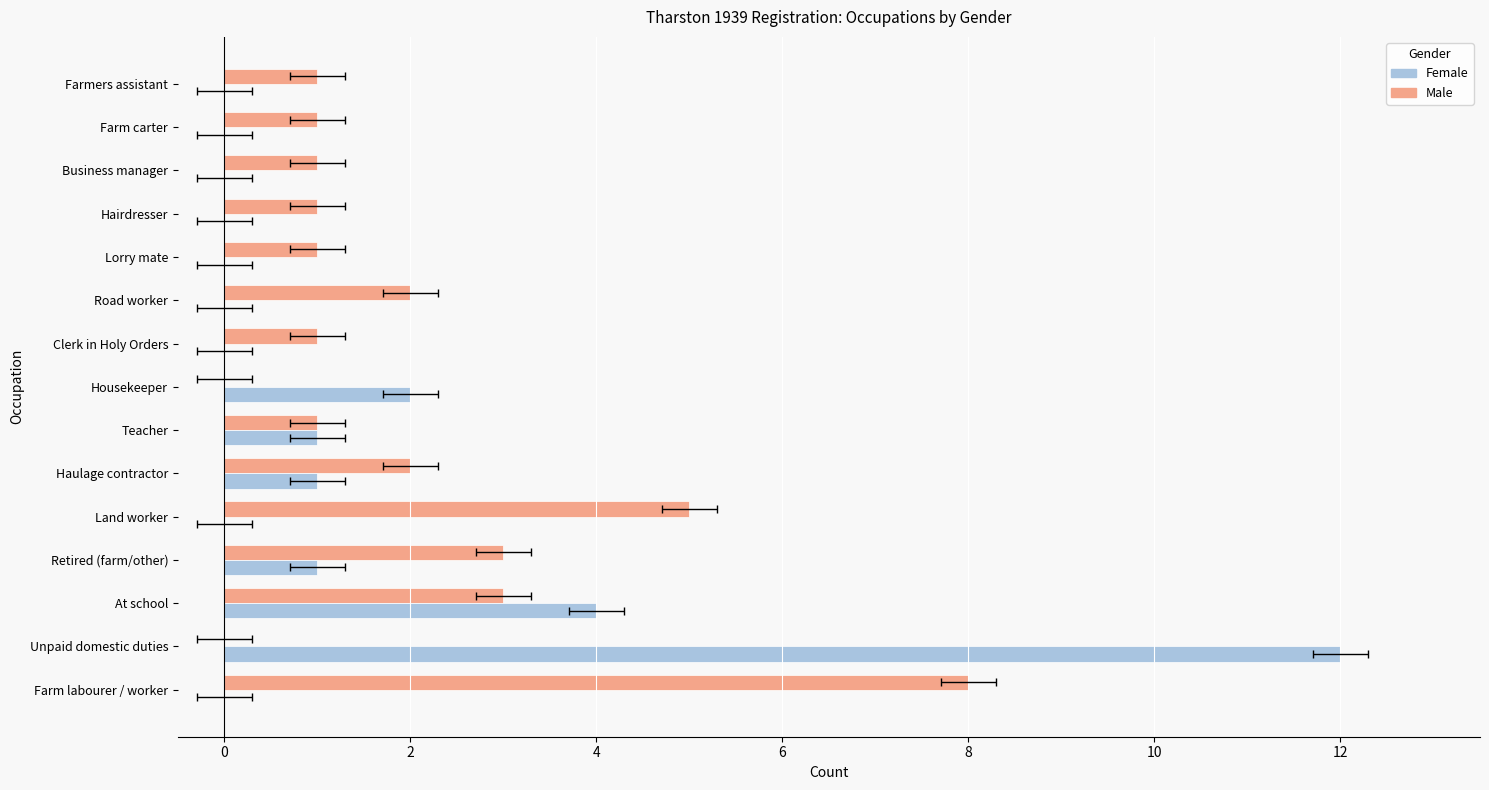

What value does the Female series have at Haulage contractor?

1